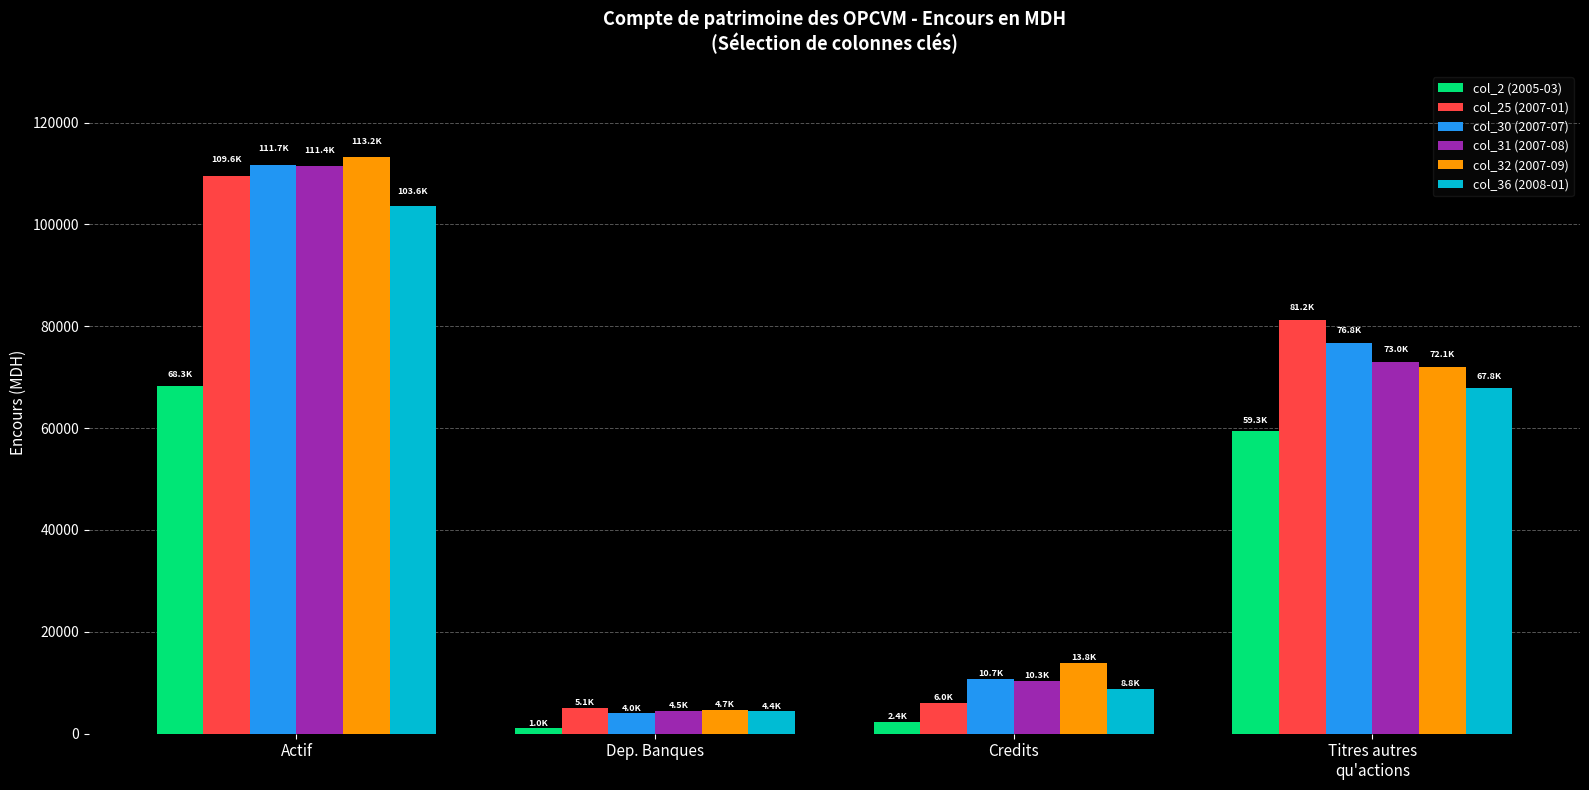

At which category is the sum across all series the highest?

Actif